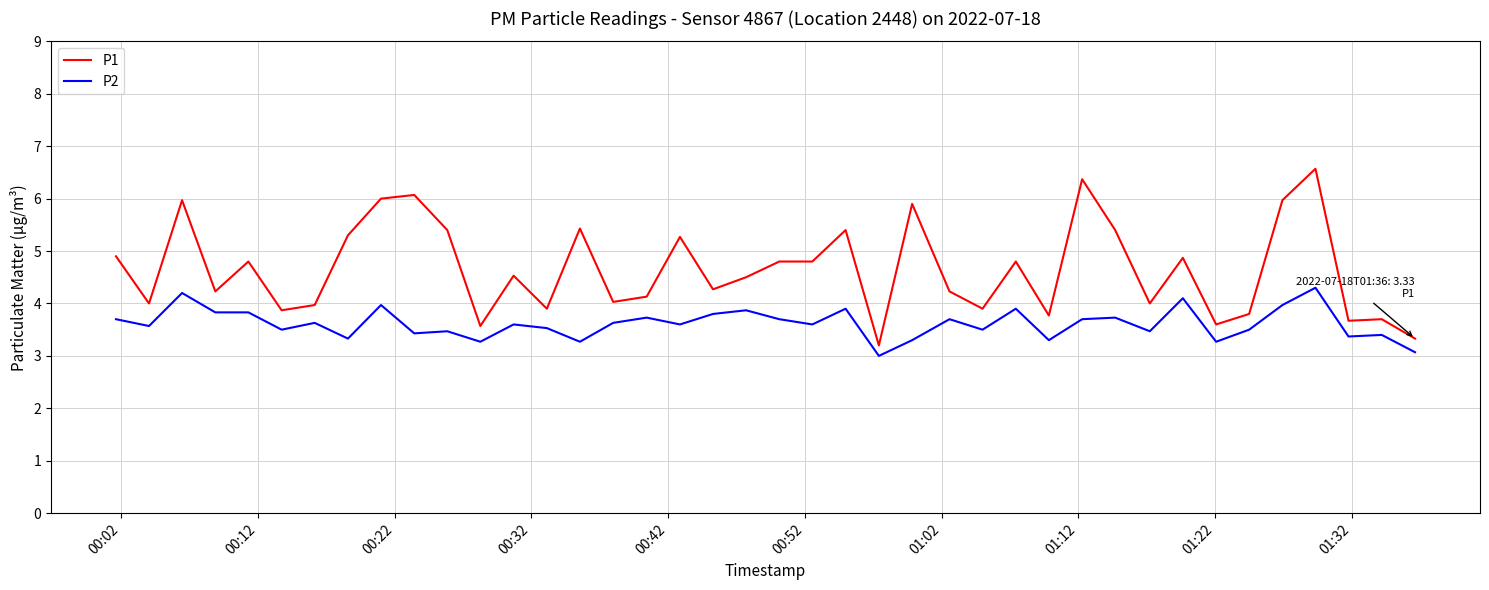

What is the difference between the maximum and minimum values in the P1 series?

3.4